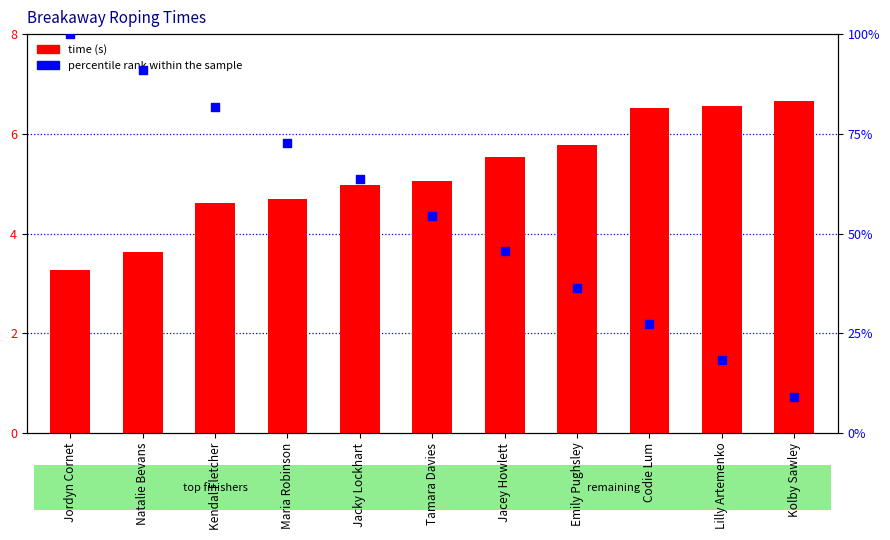

At which category is the sum across all series the highest?

Jordyn Cornet